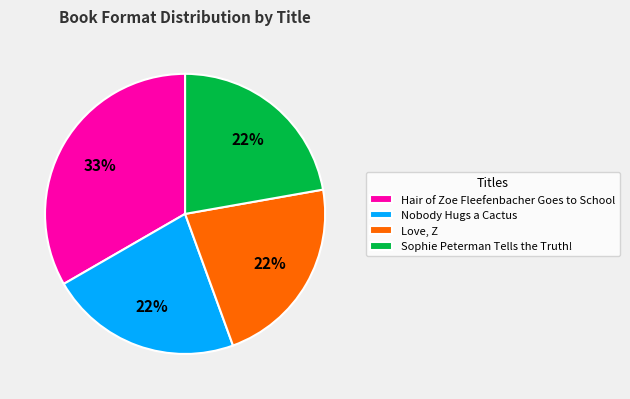

To the nearest percent, what percentage of the pie is Nobody Hugs a Cactus?

22%